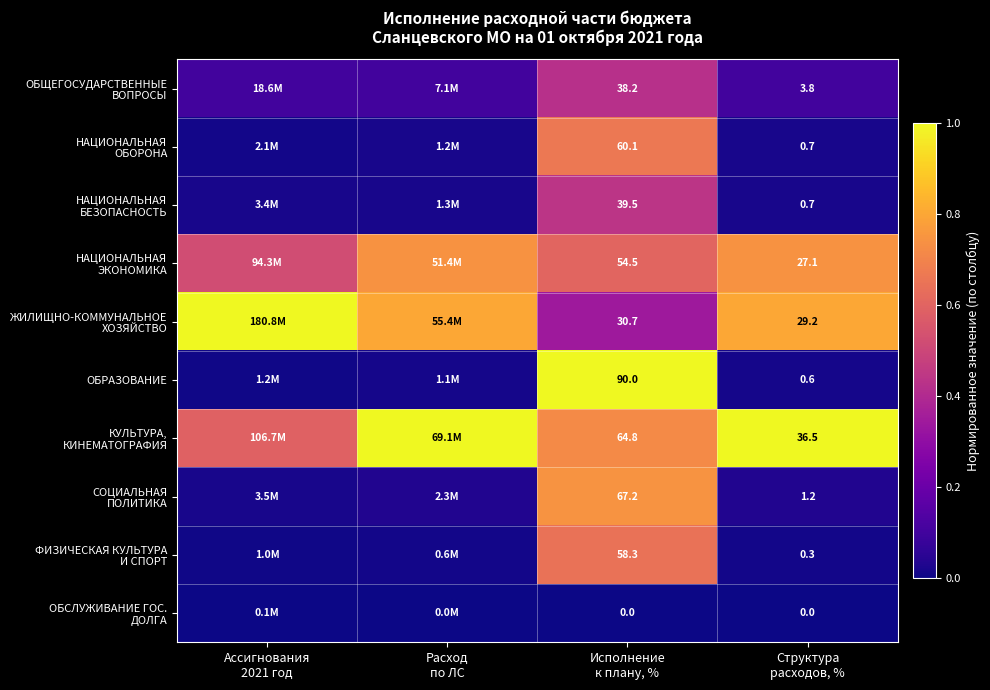

At how many categories does at least one series exceed 0?

4